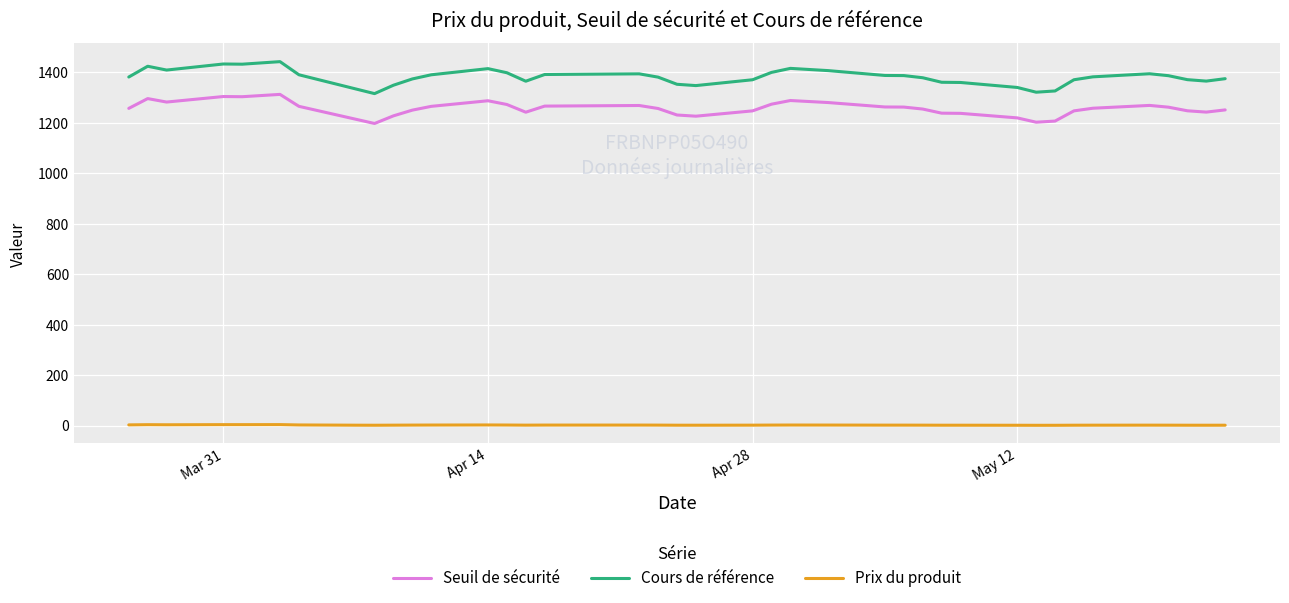

Which series has the largest total across all categories?

Cours de référence